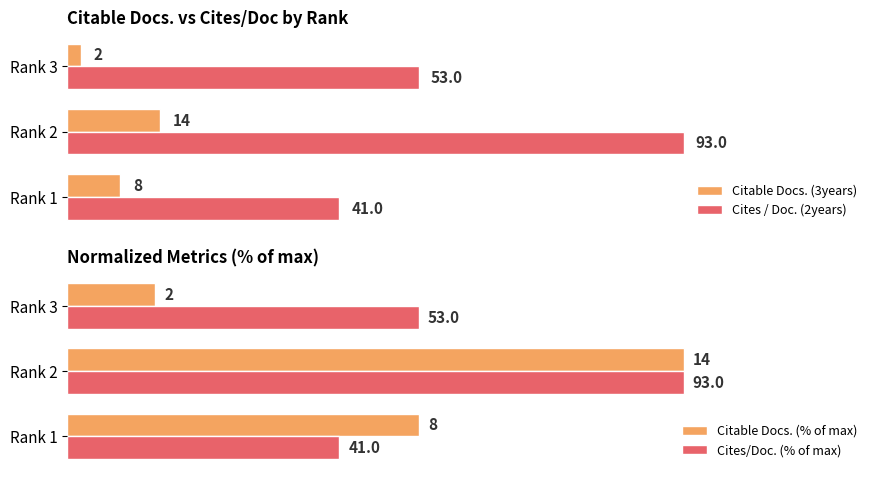

Does the chart contain any negative values?

No